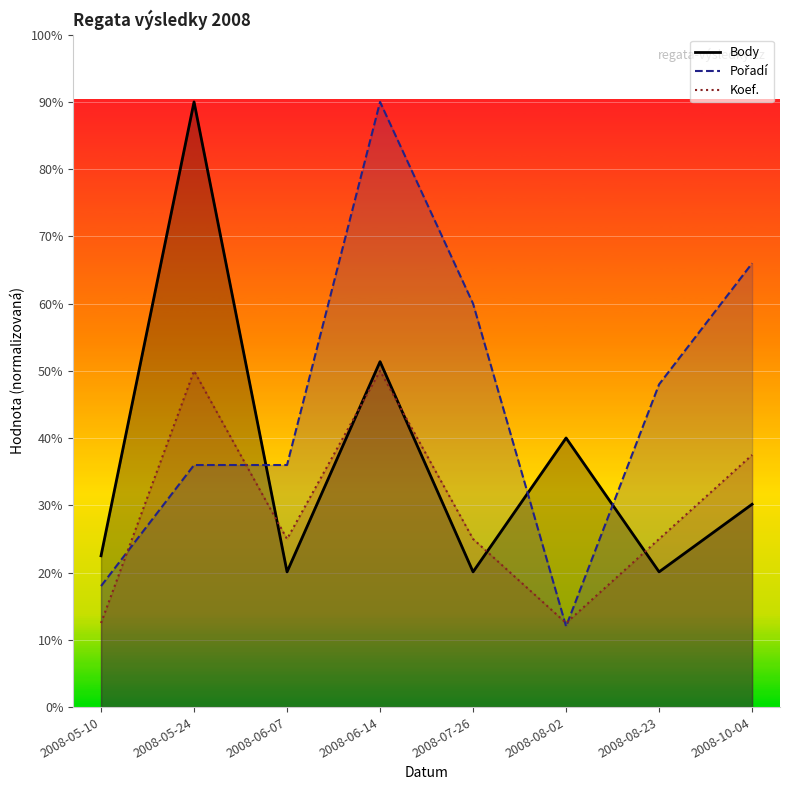

At how many categories does at least one series exceed 270?

7